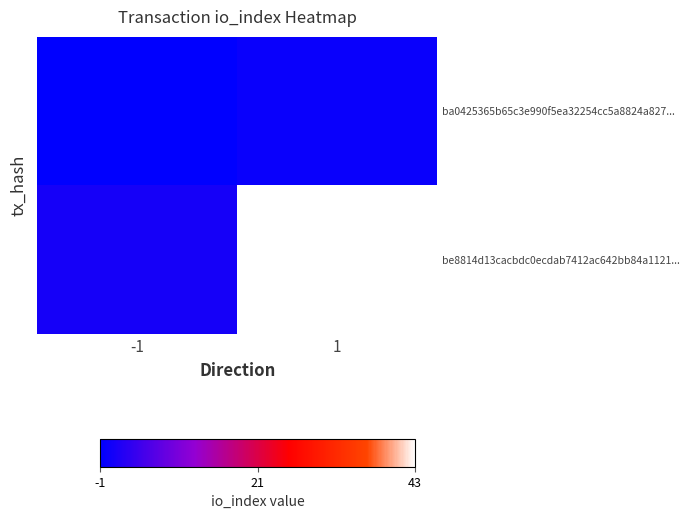

Rank the series by their maximum value, from lowest to highest.

ba0425365b65c3e990f5ea32254cc5a8824a827..., be8814d13cacbdc0ecdab7412ac642bb84a1121...